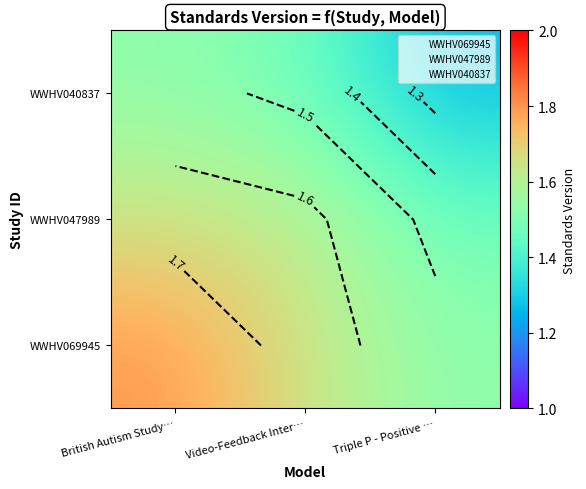

Count the WWHV040837 values in the range 1 to 2.

3